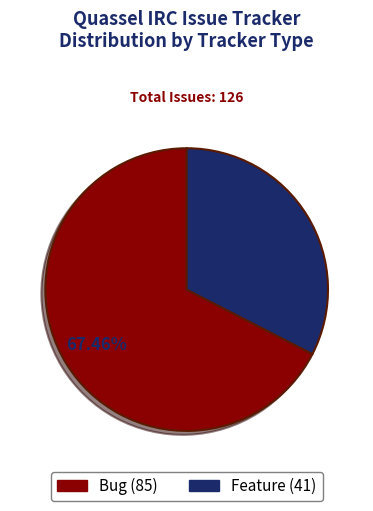

What is the ratio of the value at Bug to the value at Feature?

2.1